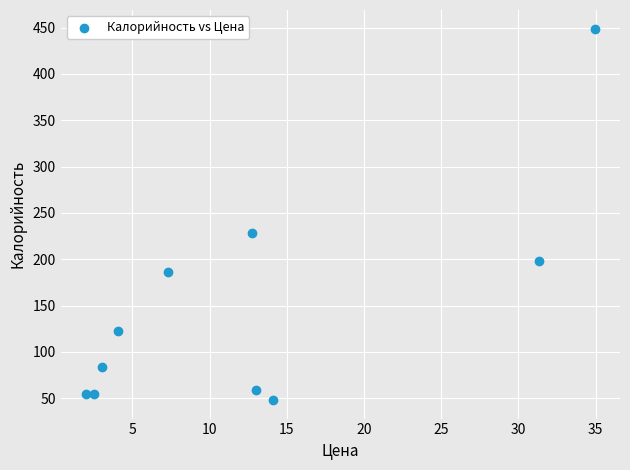

What Y value in the scatter plot is closest to 248?

228